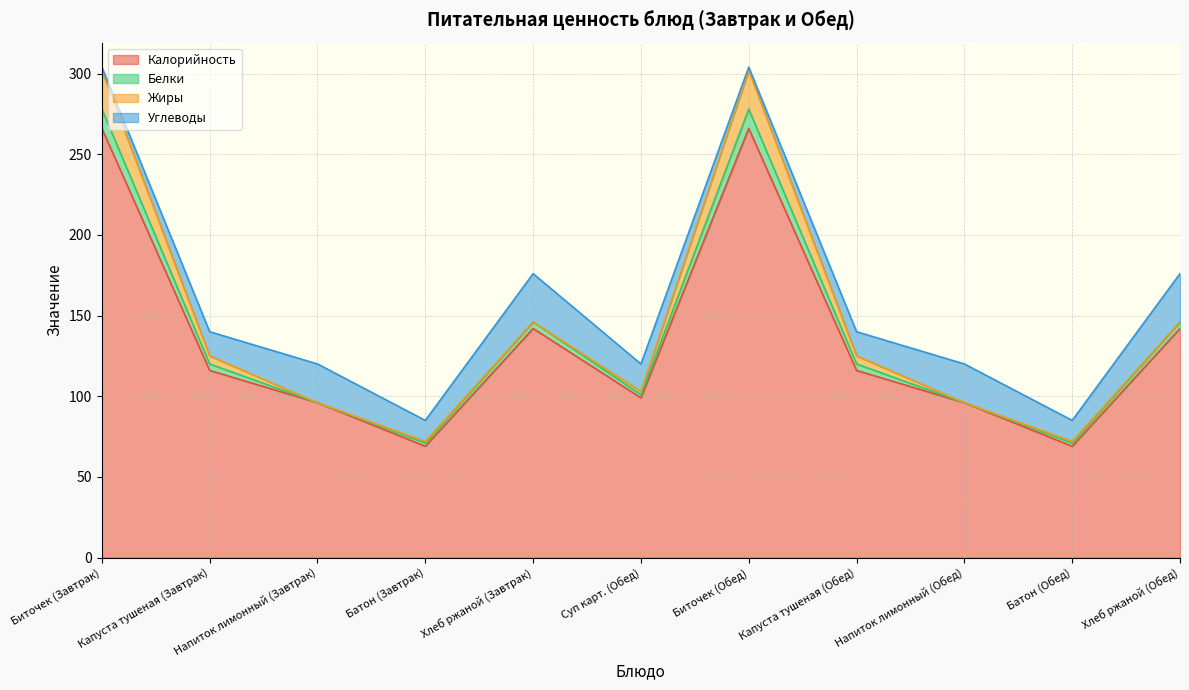

The Белки series shows 4 at Капуста тушеная (Завтрак). True or false?

True